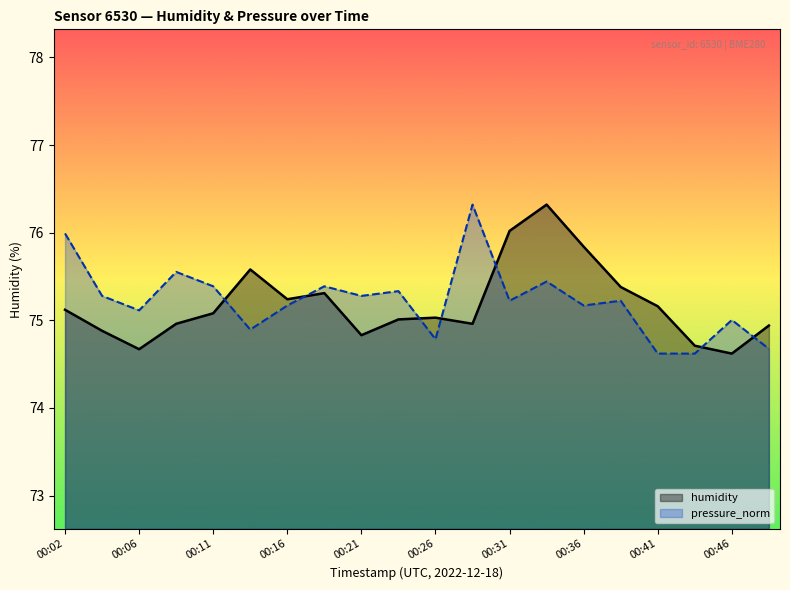

Reading left to right, extract all data points from this chart.

humidity: 00:02=75.1	00:04=74.9	00:06=74.7	00:09=75.0	00:11=75.1	00:14=75.6	00:16=75.2	00:19=75.3	00:21=74.8	00:24=75.0	00:26=75.0	00:29=75.0	00:31=76.0	00:34=76.3	00:36=75.8	00:39=75.4	00:41=75.2	00:44=74.7	00:46=74.6	00:49=74.9
pressure_norm: 00:02=76.0	00:04=75.3	00:06=75.1	00:09=75.6	00:11=75.4	00:14=74.9	00:16=75.2	00:19=75.4	00:21=75.3	00:24=75.3	00:26=74.8	00:29=76.3	00:31=75.2	00:34=75.4	00:36=75.2	00:39=75.2	00:41=74.6	00:44=74.6	00:46=75.0	00:49=74.7